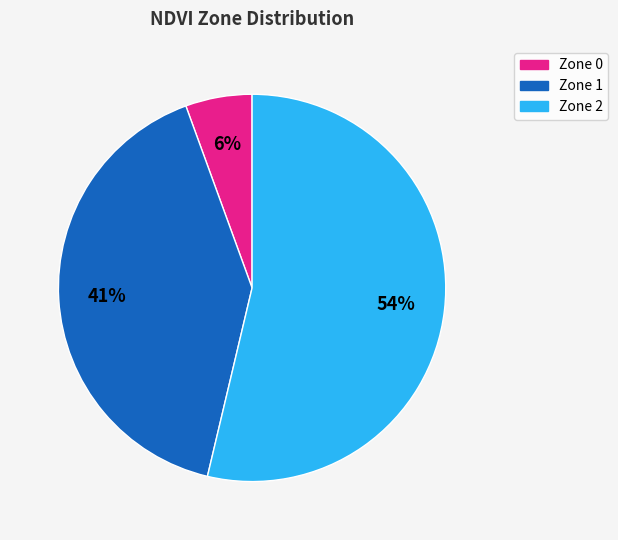

How many segments does this pie chart have?

3